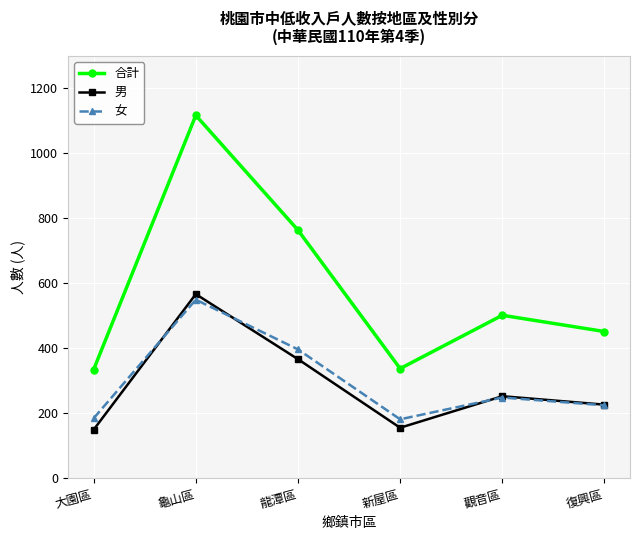

Which category has the highest value in the 女 series?

龜山區